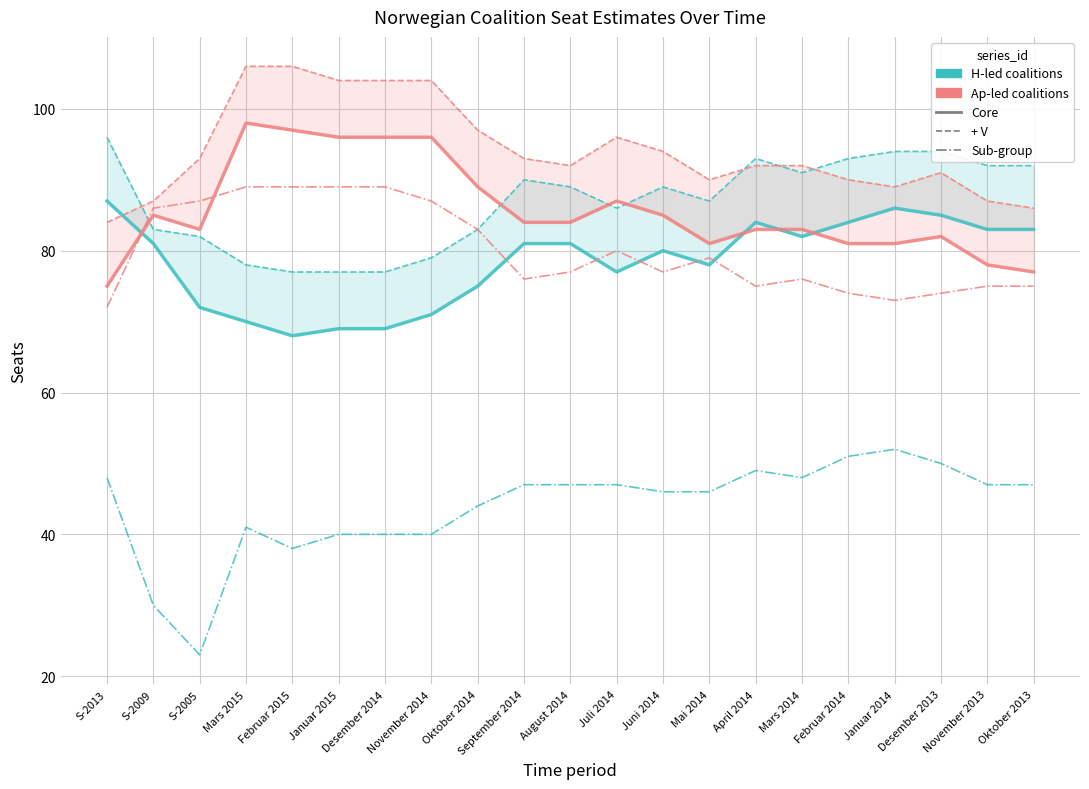

What is the lowest value of the H series?

23